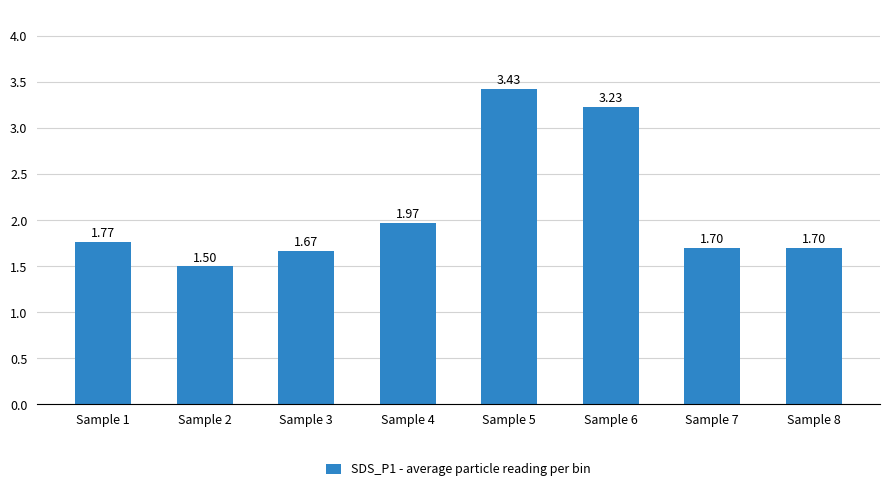

What is the difference between the values at Sample 7 and Sample 2?

0.2